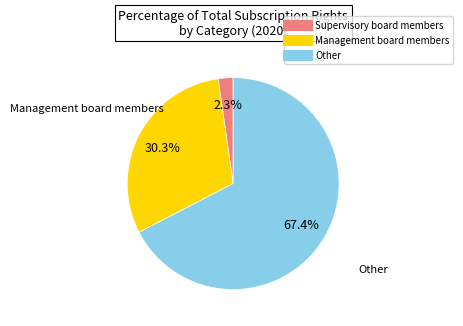

What percentage do Supervisory board members and Other together represent?

69.7%